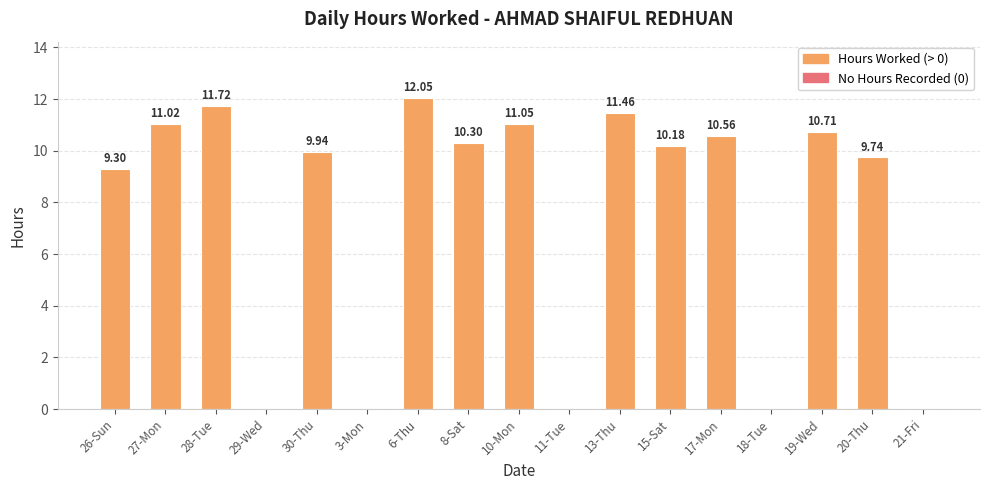

What is the change in value from 26-Sun to 13-Thu?

+2.2